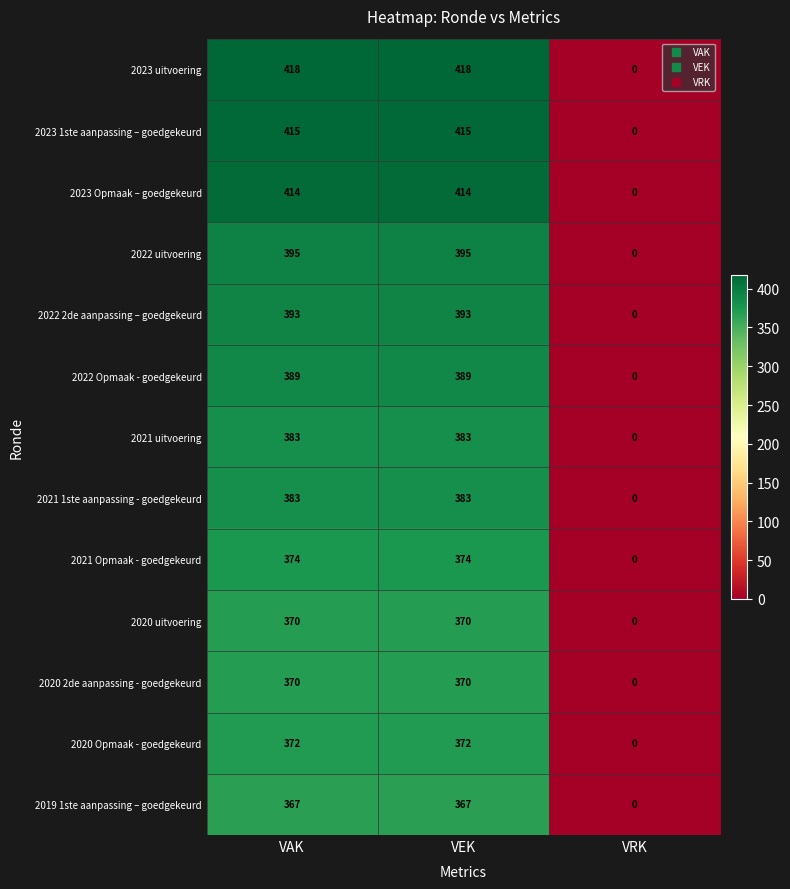

At which label is 2023 1ste aanpassing – goedgekeurd closest to 207?

VRK